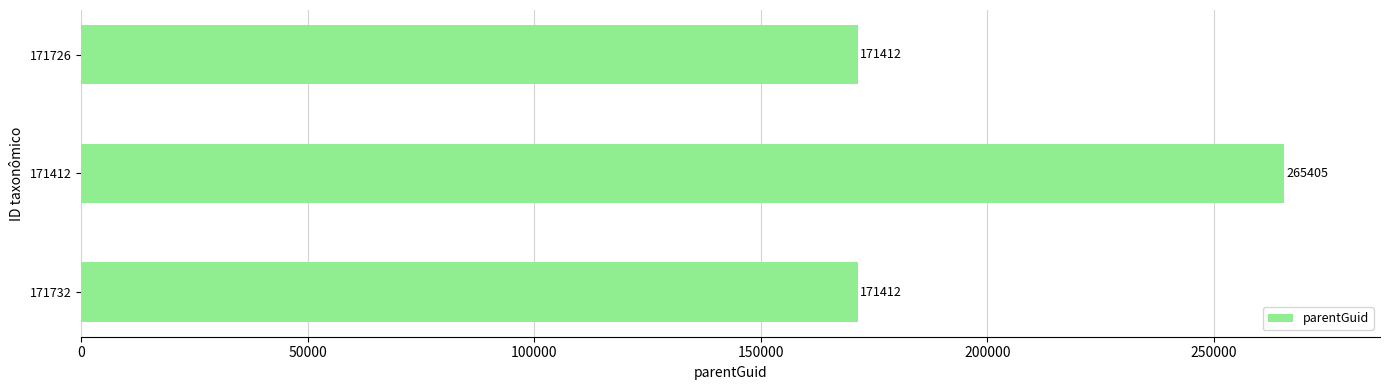

How many data points are above 171412?

1